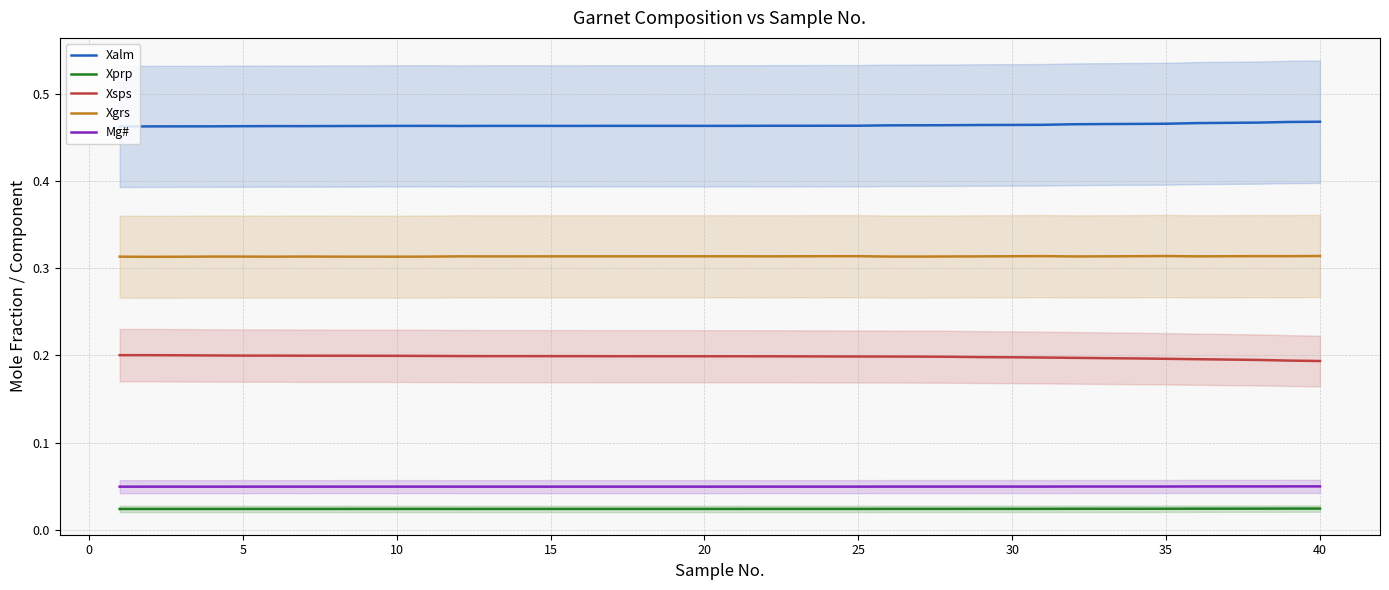

Reading left to right, list all the values displayed in this chart.

Xalm: 0.5	0.5	0.5	0.5	0.5	0.5	0.5	0.5	0.5	0.5	0.5	0.5	0.5	0.5	0.5	0.5	0.5	0.5	0.5	0.5	0.5	0.5	0.5	0.5	0.5	0.5	0.5	0.5	0.5	0.5	0.5	0.5	0.5	0.5	0.5	0.5	0.5	0.5	0.5	0.5
Xprp: 0.0	0.0	0.0	0.0	0.0	0.0	0.0	0.0	0.0	0.0	0.0	0.0	0.0	0.0	0.0	0.0	0.0	0.0	0.0	0.0	0.0	0.0	0.0	0.0	0.0	0.0	0.0	0.0	0.0	0.0	0.0	0.0	0.0	0.0	0.0	0.0	0.0	0.0	0.0	0.0
Xsps: 0.2	0.2	0.2	0.2	0.2	0.2	0.2	0.2	0.2	0.2	0.2	0.2	0.2	0.2	0.2	0.2	0.2	0.2	0.2	0.2	0.2	0.2	0.2	0.2	0.2	0.2	0.2	0.2	0.2	0.2	0.2	0.2	0.2	0.2	0.2	0.2	0.2	0.2	0.2	0.2
Xgrs: 0.3	0.3	0.3	0.3	0.3	0.3	0.3	0.3	0.3	0.3	0.3	0.3	0.3	0.3	0.3	0.3	0.3	0.3	0.3	0.3	0.3	0.3	0.3	0.3	0.3	0.3	0.3	0.3	0.3	0.3	0.3	0.3	0.3	0.3	0.3	0.3	0.3	0.3	0.3	0.3
Mg#: 0.0	0.0	0.0	0.0	0.0	0.0	0.0	0.0	0.0	0.0	0.0	0.0	0.0	0.0	0.0	0.0	0.0	0.0	0.0	0.0	0.0	0.0	0.0	0.0	0.0	0.0	0.0	0.0	0.0	0.0	0.0	0.0	0.0	0.0	0.0	0.0	0.0	0.0	0.1	0.1